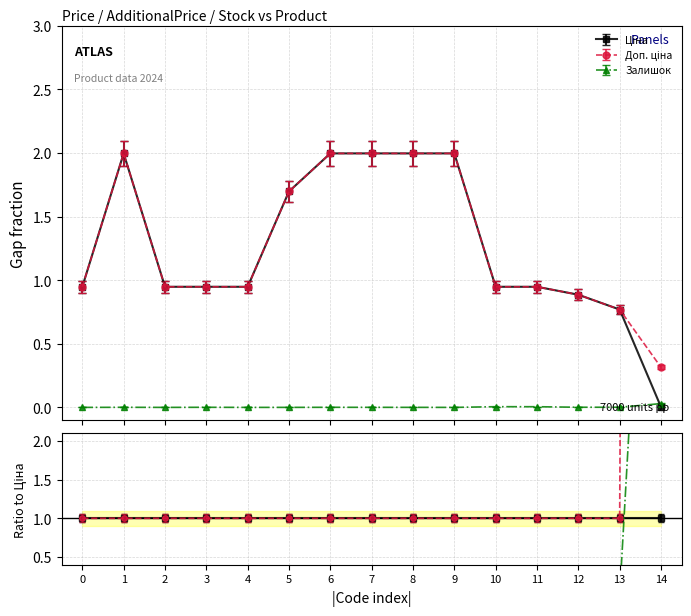

What is the minimum value for Доп. ціна?

0.3